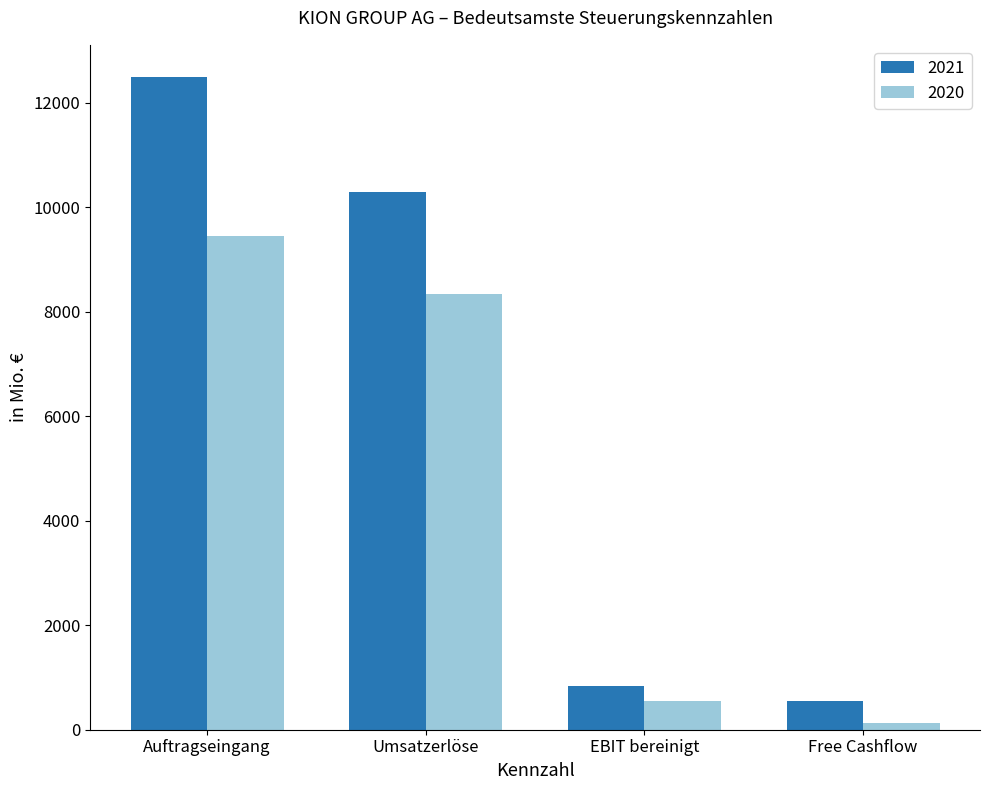

At EBIT bereinigt, list the series in order from largest to smallest.

2021, 2020